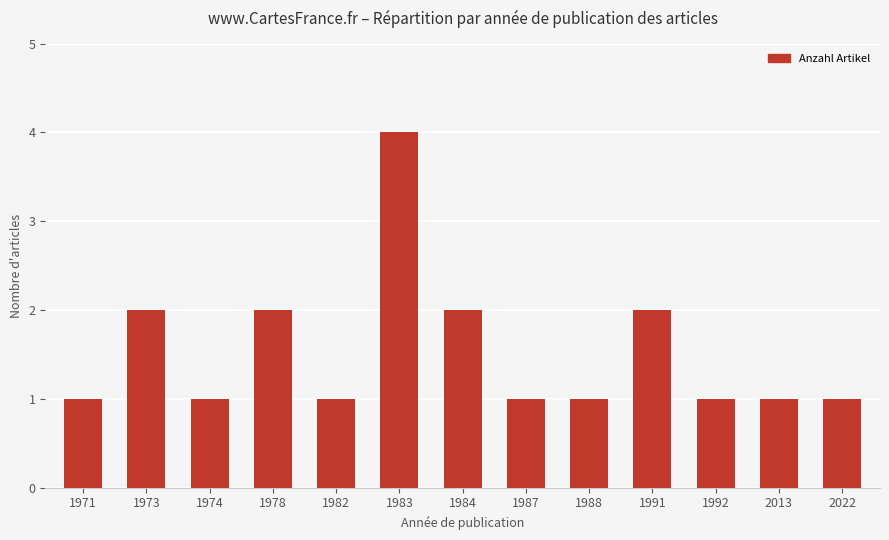

What is the sum of all values?

20